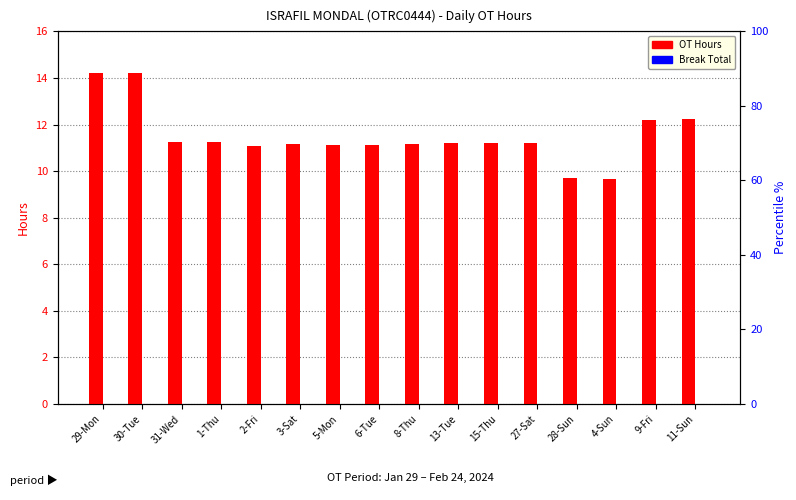

What is the sum of all OT Hours values?

184.0